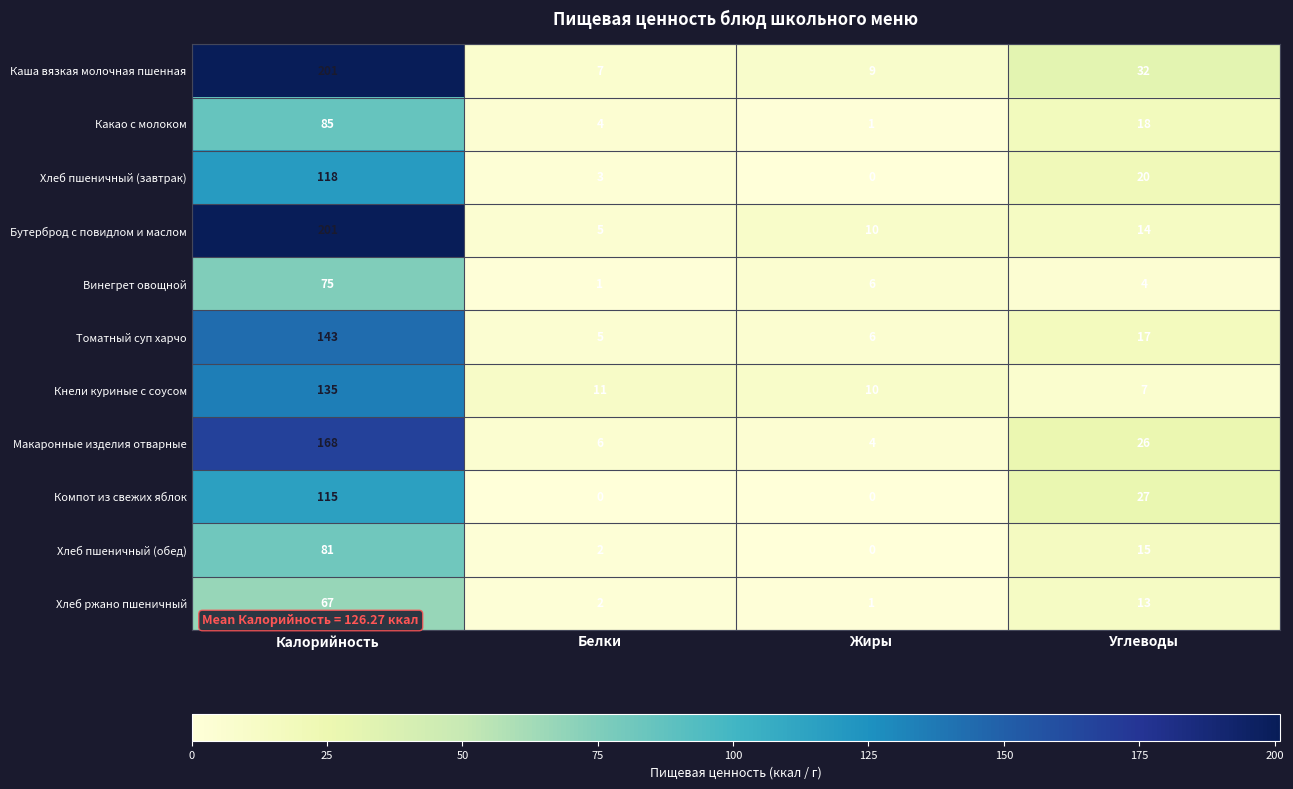

At which category does the chart reach its peak across all series?

Калорийность